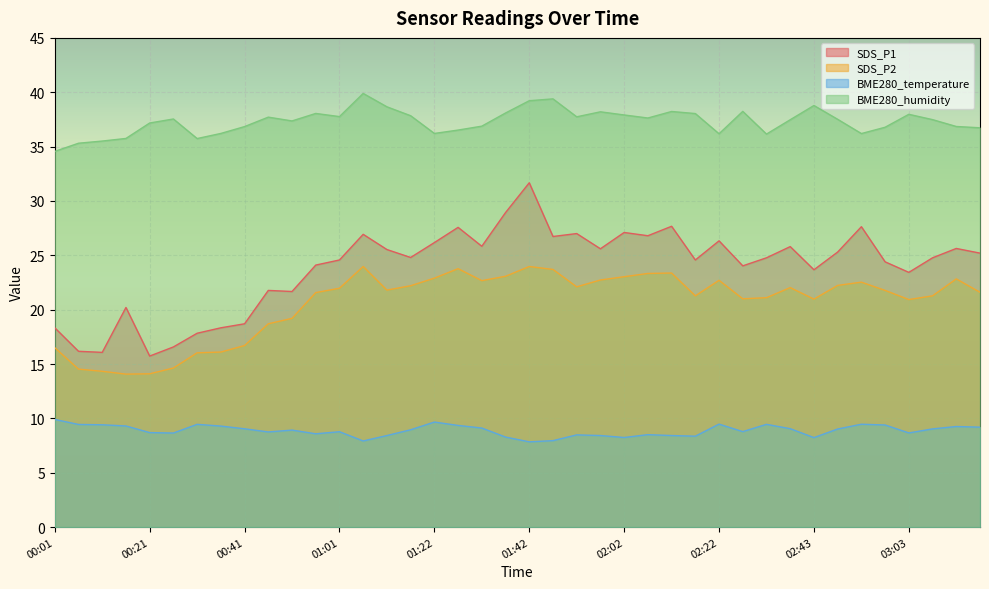

Is the value of BME280_humidity at 00:01 greater than the value of SDS_P1 at 01:42?

Yes